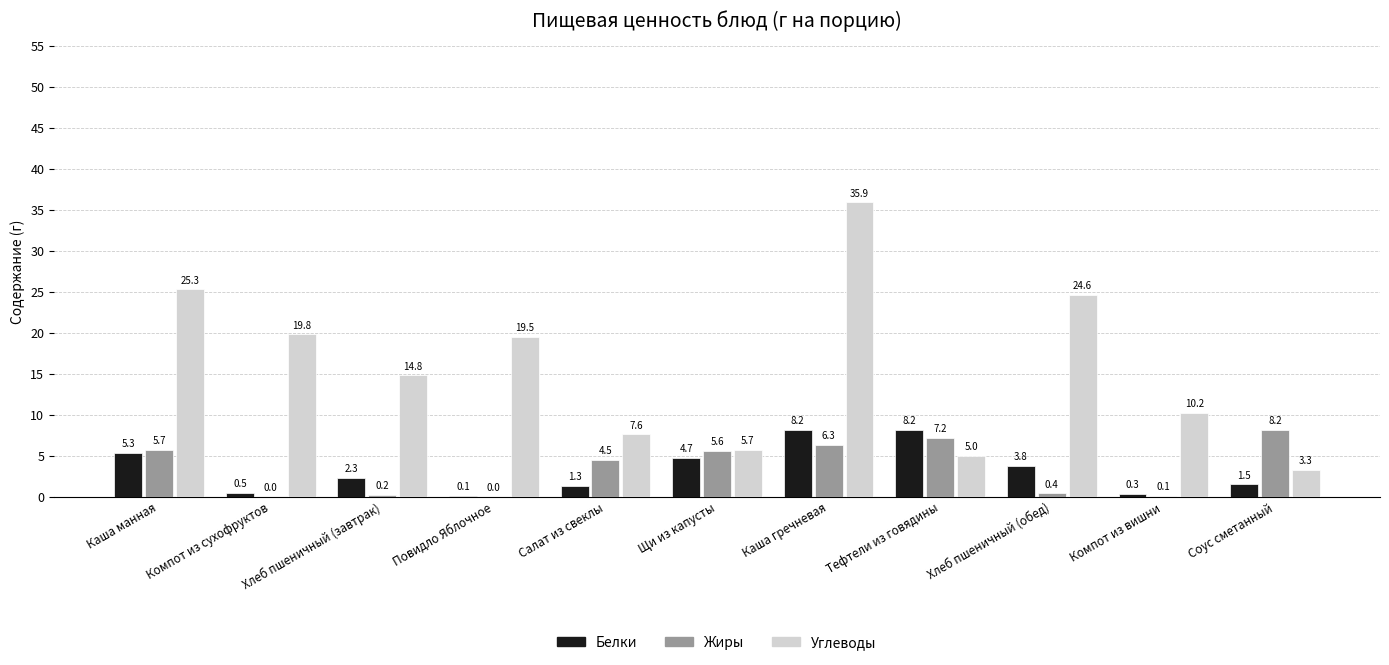

How many groups of bars are there?

11